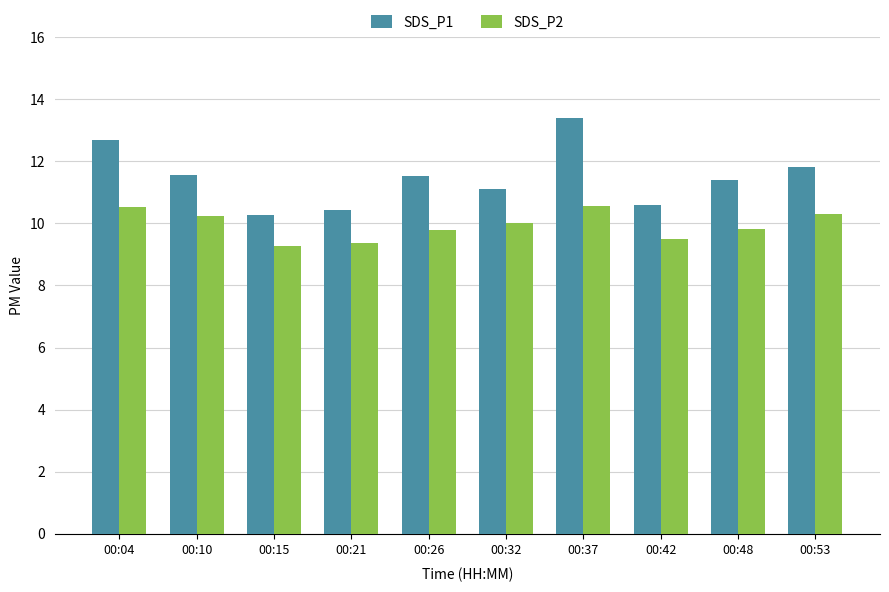

Which series has the largest range (max minus min)?

SDS_P1